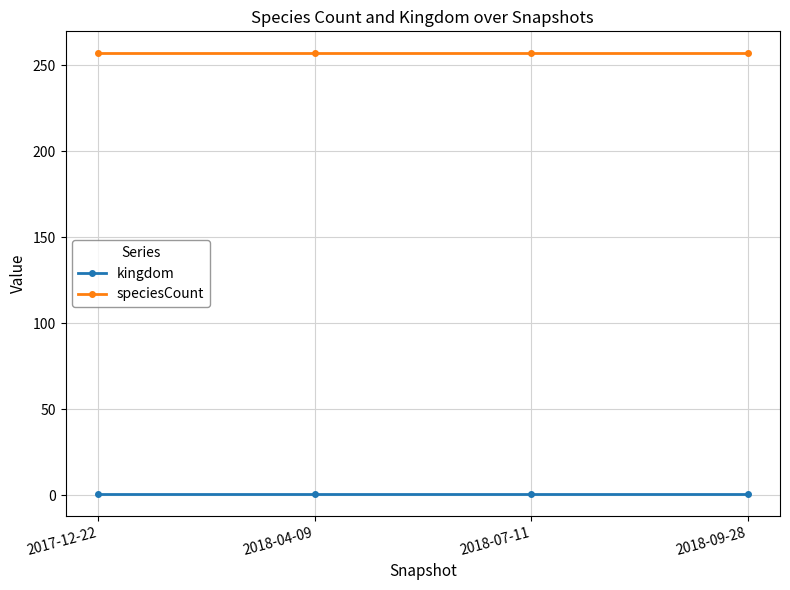

How many lines are shown in the chart?

2